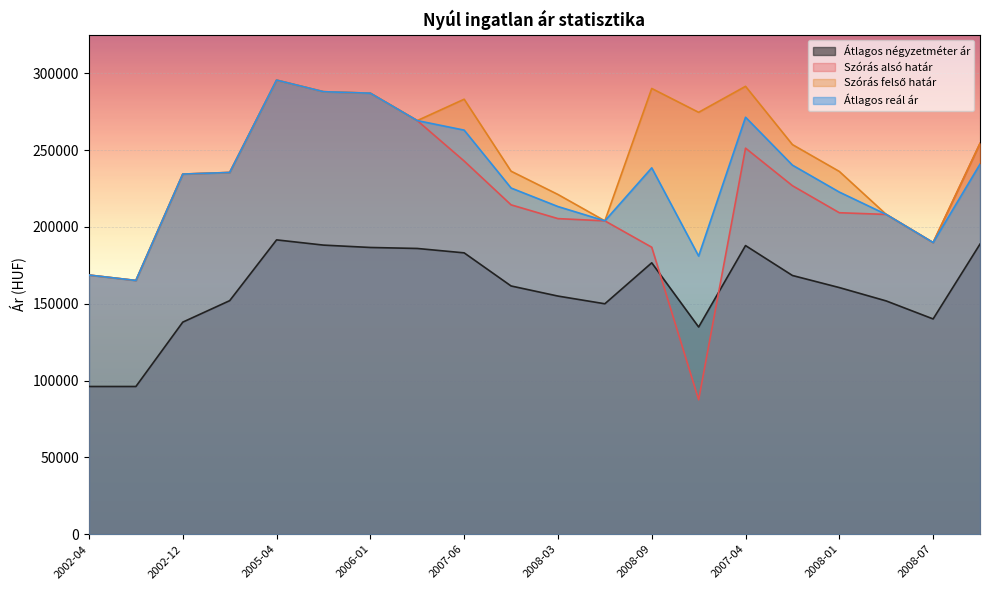

In Szórás felső határ, how many points are lower than both neighbors (excluding endpoints)?

5